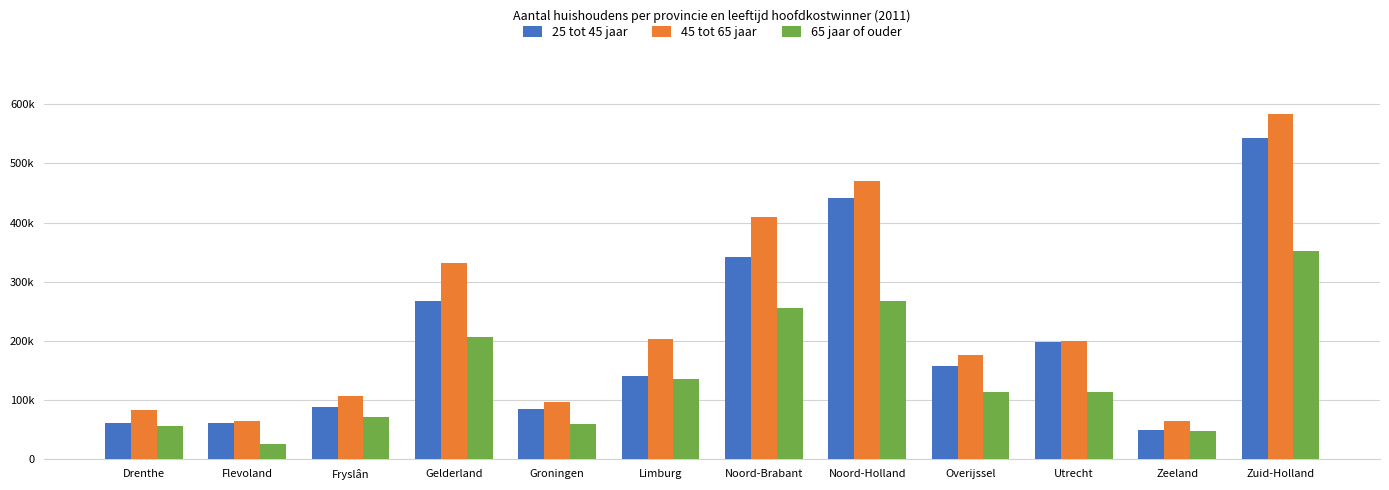

What is the total value across all series at Zeeland?

163000